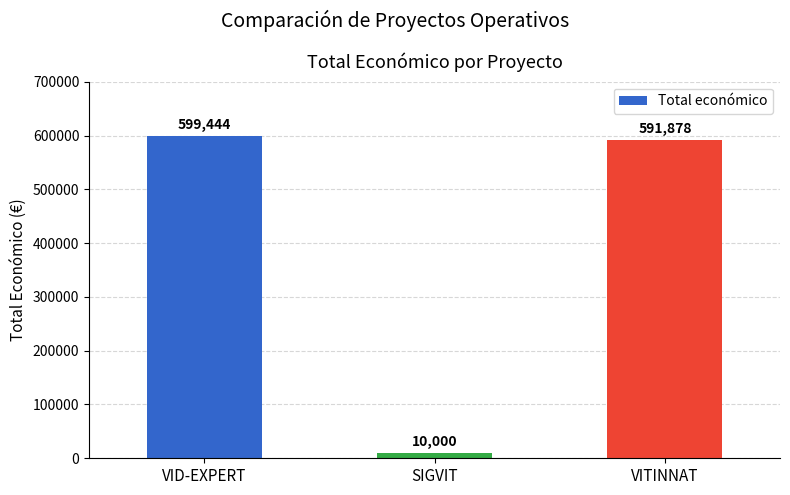

Read the value at SIGVIT, to the nearest 10.

10000